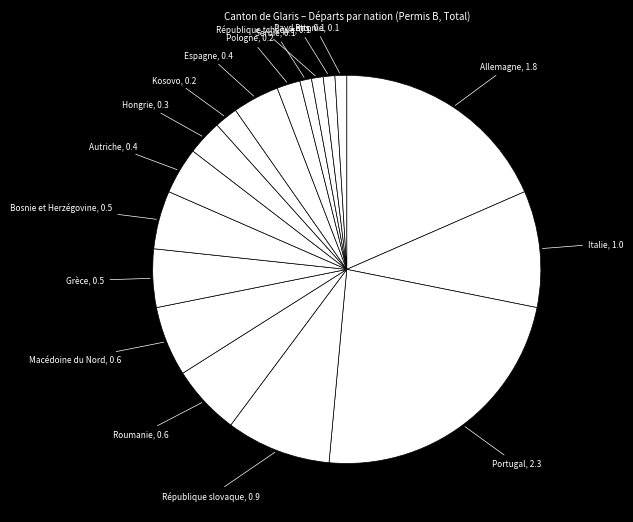

Does any single category account for the majority?

No